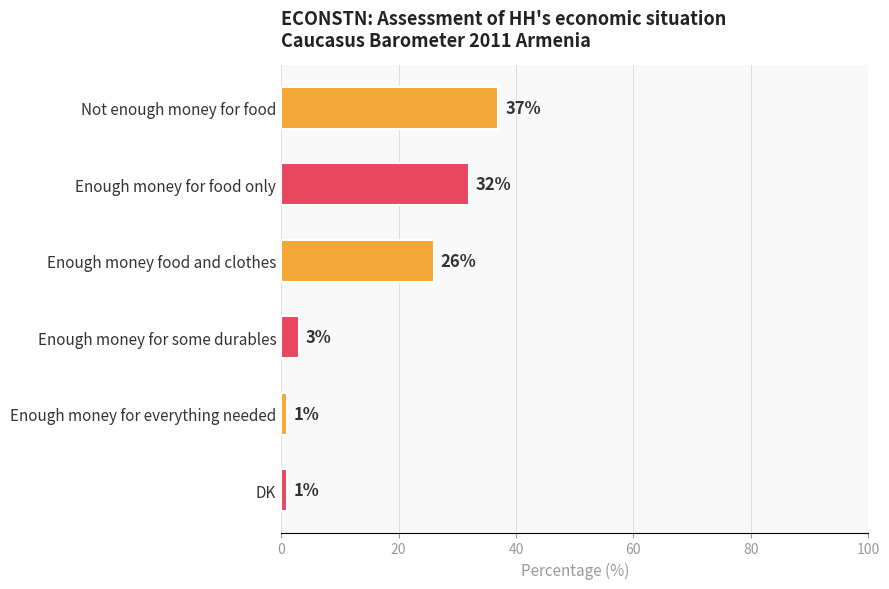

How many values are below 26?

3